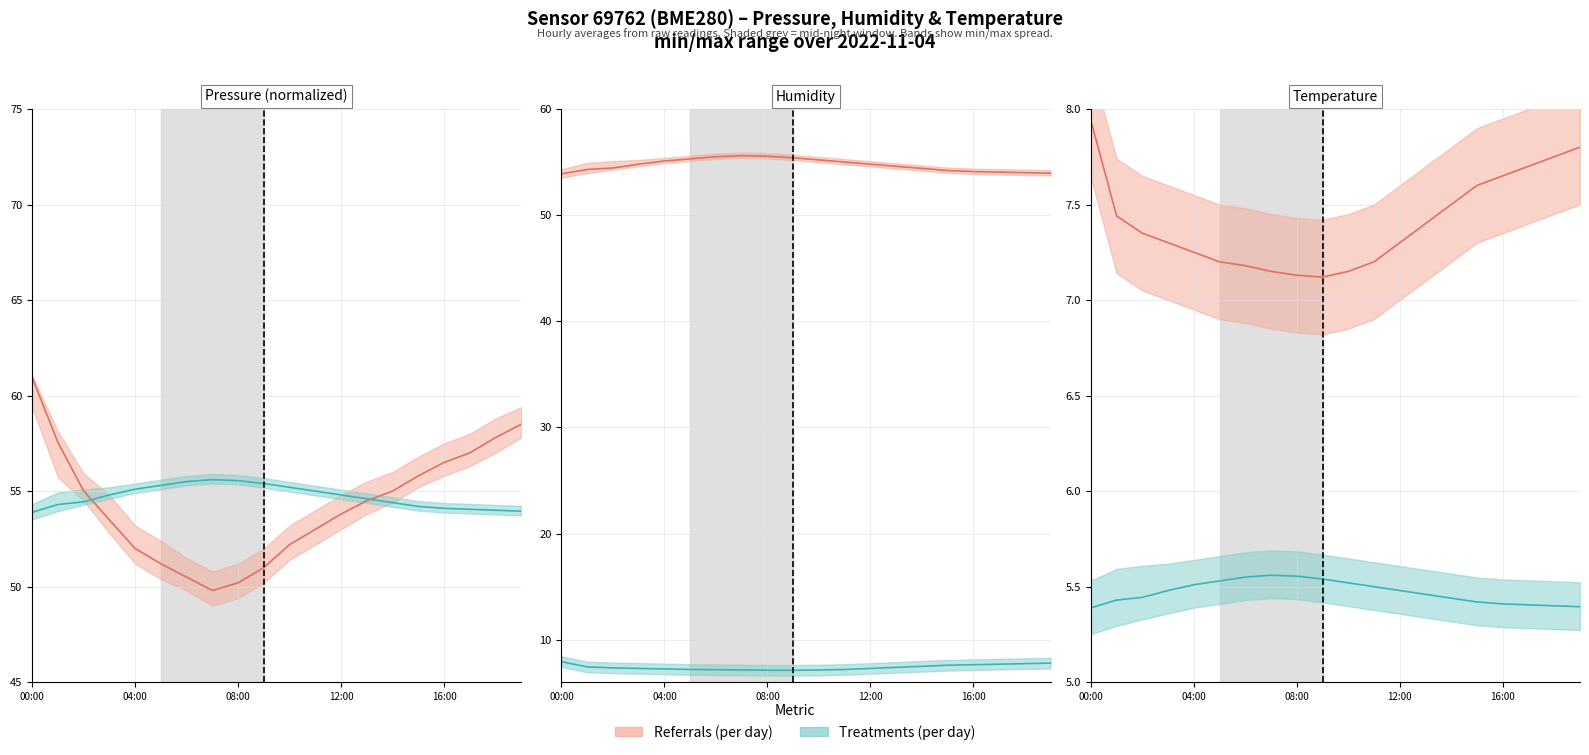

What is the highest value of the Referrals (per day) series?

7.9